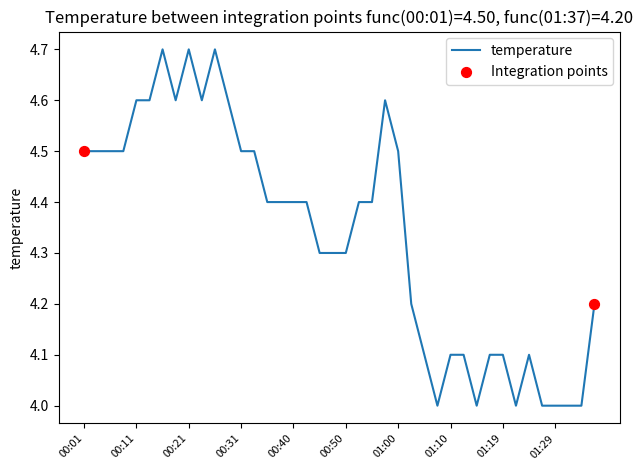

What is the greatest value displayed?

4.7